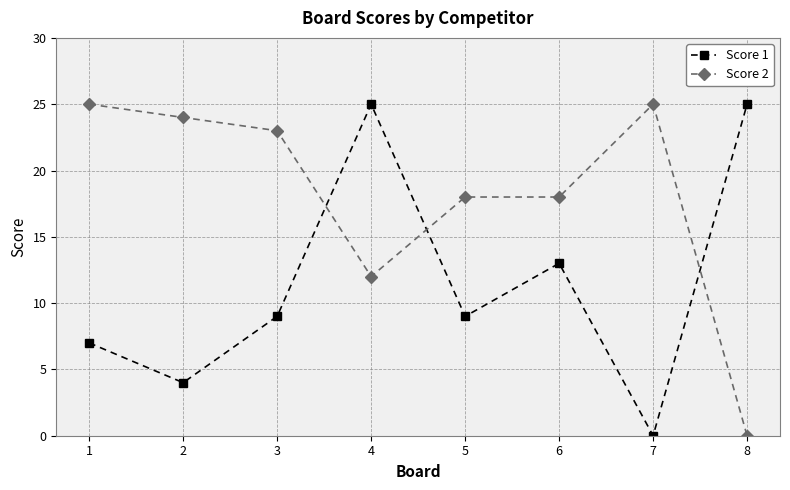

What are all the series names shown in the legend?

Score 1, Score 2